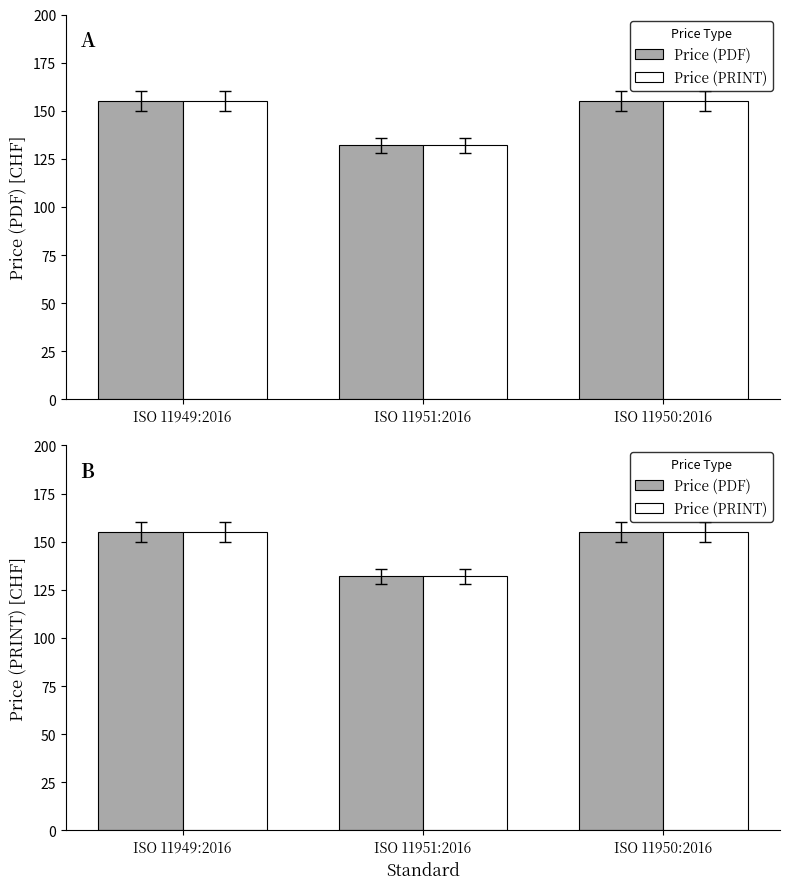

Reading right to left, list all the values displayed in this chart.

Price (PDF): 155	132	155
Price (PRINT): 155	132	155